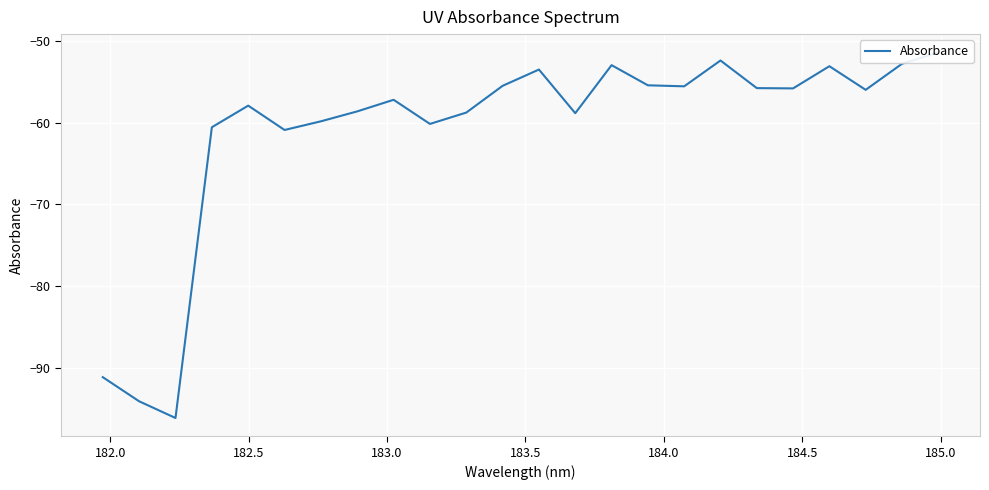

How many lines are shown in the chart?

1